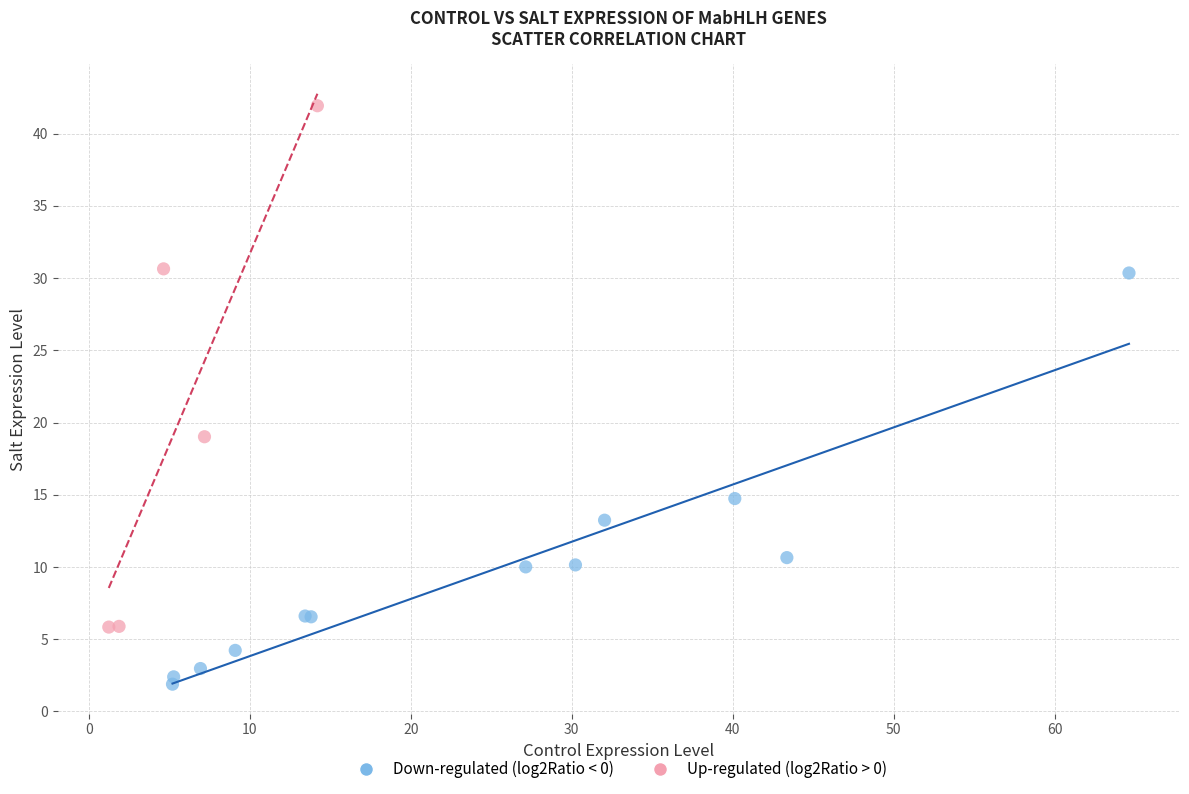

Which series contains the highest Y value?

Up-regulated (log2Ratio > 0)